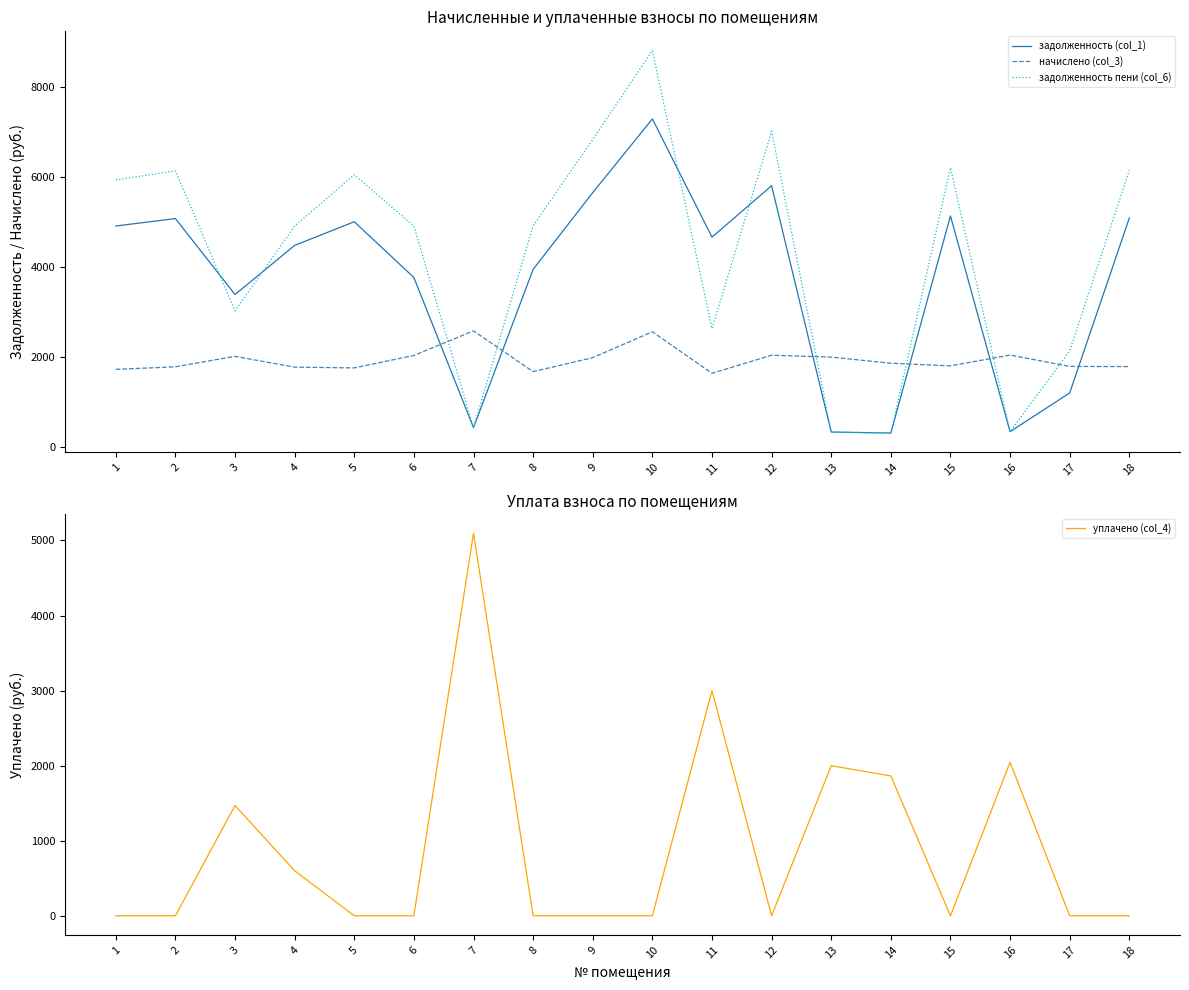

Between which two adjacent categories do уплачено (col_4) and задолженность пени (col_6) first intersect?

6 and 7